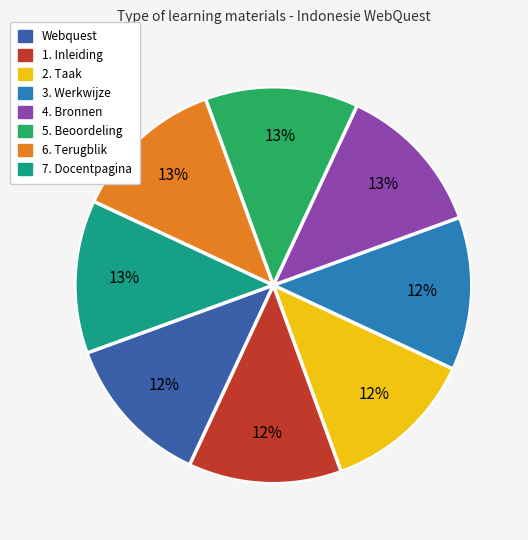

Does 5. Beoordeling represent more than half of the total?

No